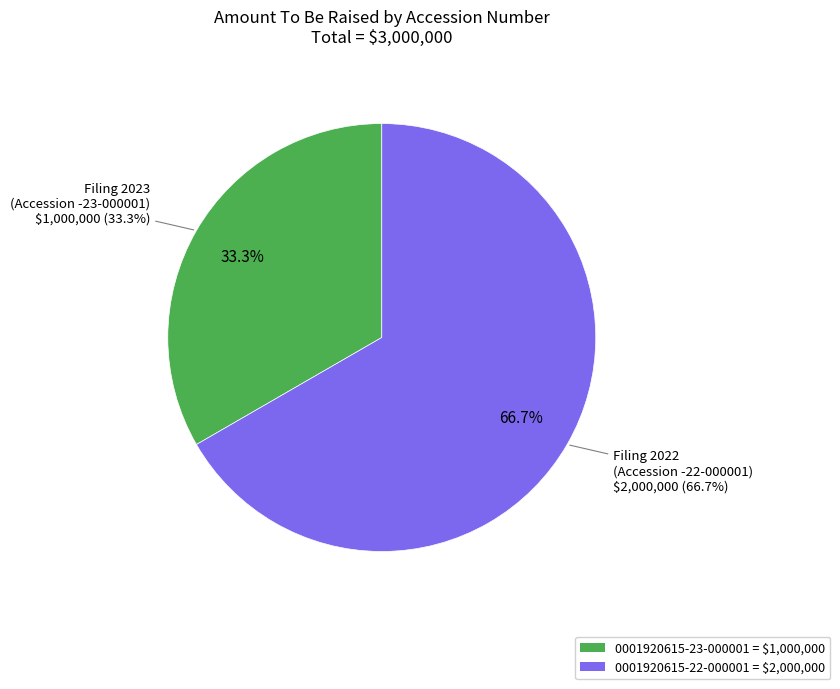

Do 0001920615-22-000001 and 0001920615-23-000001 together represent more than half of the pie?

Yes